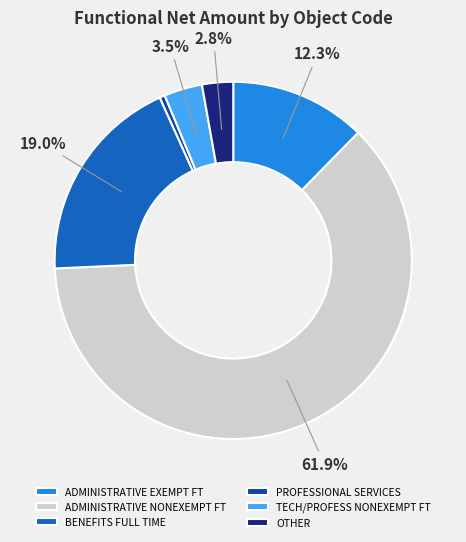

Approximately how many times larger is the value at OTHER compared to PROFESSIONAL SERVICES?

5.9